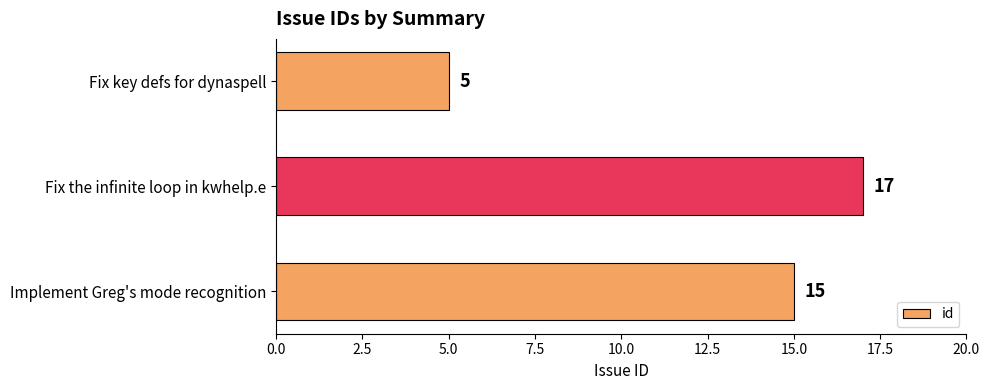

List the labels in order of value, smallest first.

Fix key defs for dynaspell, Implement Greg's mode recognition, Fix the infinite loop in kwhelp.e